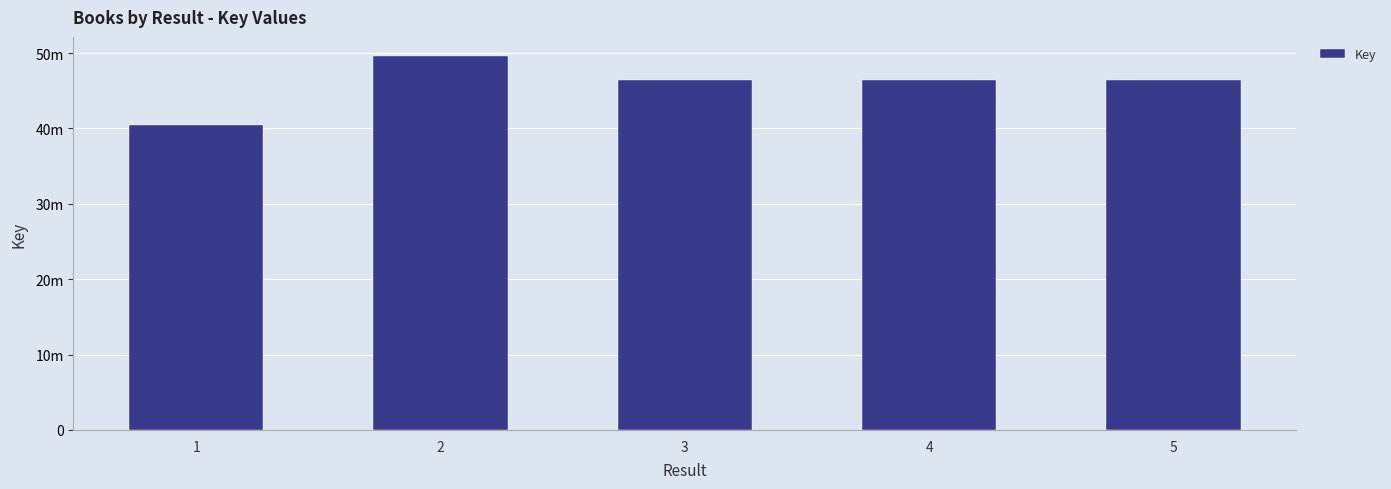

Reading left to right, list all the values displayed in this chart.

1=40452752	2=49671642	3=46406944	4=46406725	5=46407035